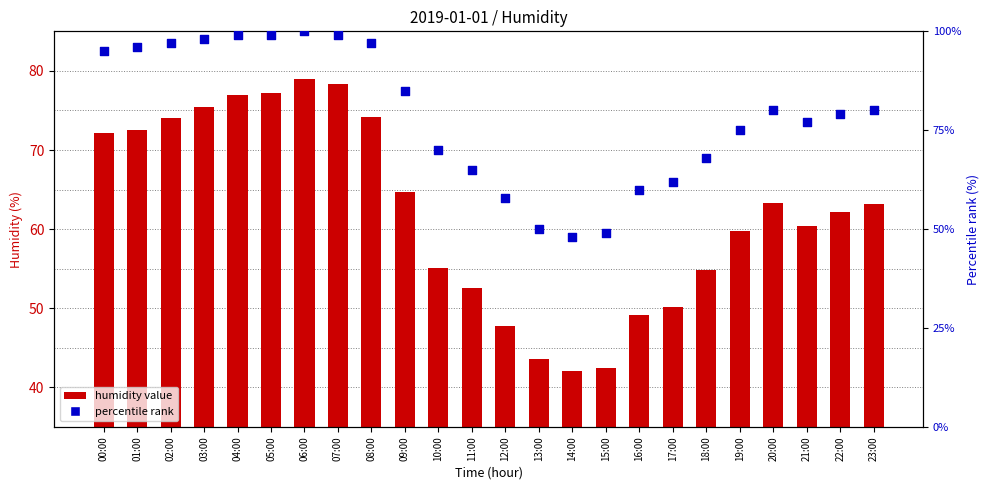

Which series has the largest total across all categories?

percentile rank